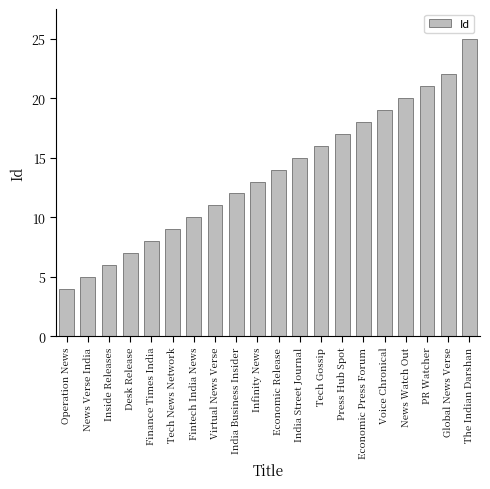

List the labels in order of value, smallest first.

Operation News, News Verse India, Inside Releases, Desk Release, Finance Times India, Tech News Network, Fintech India News, Virtual News Verse, India Business Insider, Infinity News, Economic Release, India Street Journal, Tech Gossip, Press Hub Spot, Economic Press Forum, Voice Chronical, News Watch Out, PR Watcher, Global News Verse, The Indian Darshan